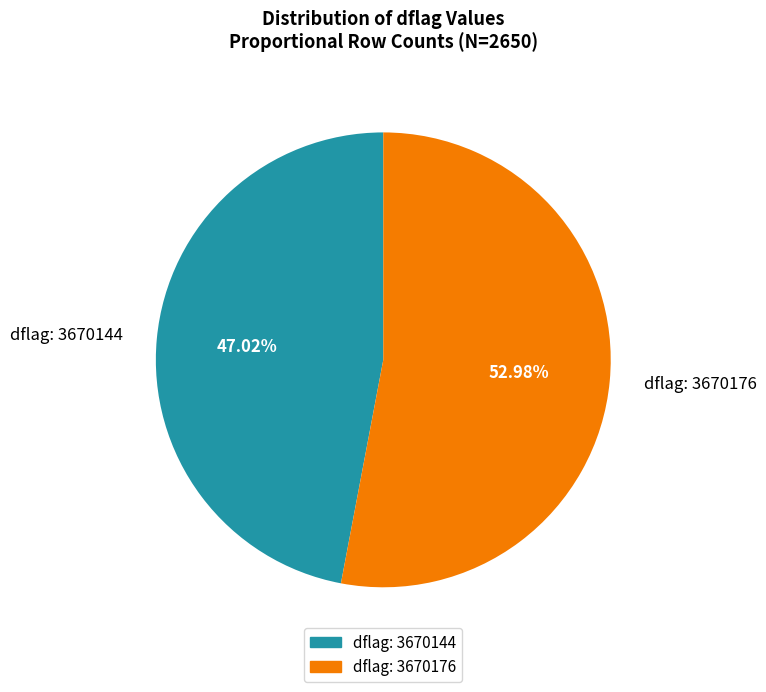

What is the largest slice in the pie chart?

dflag: 3670176